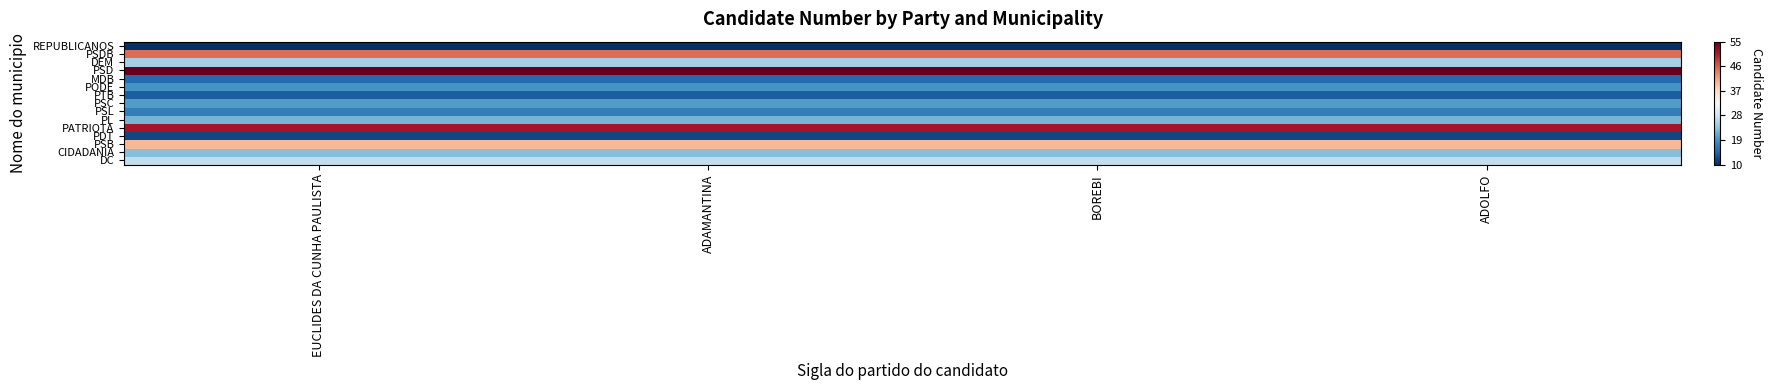

What is the difference between the highest and lowest values at ADAMANTINA?

1.0